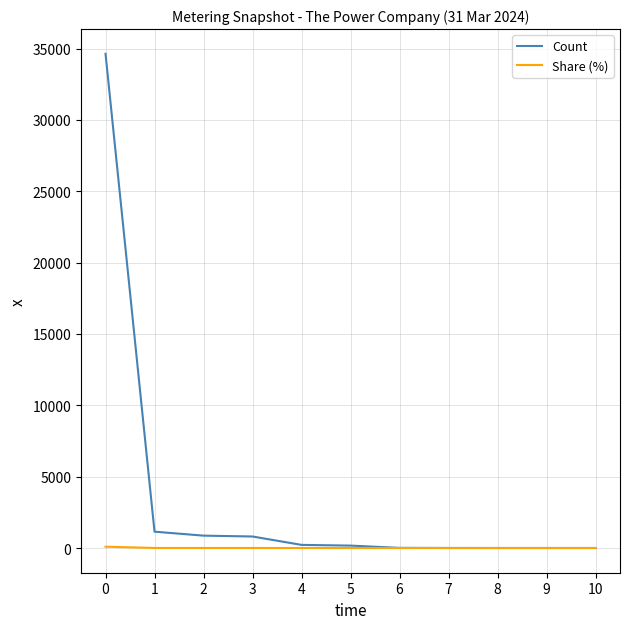

What is the minimum value for Count?

1.0